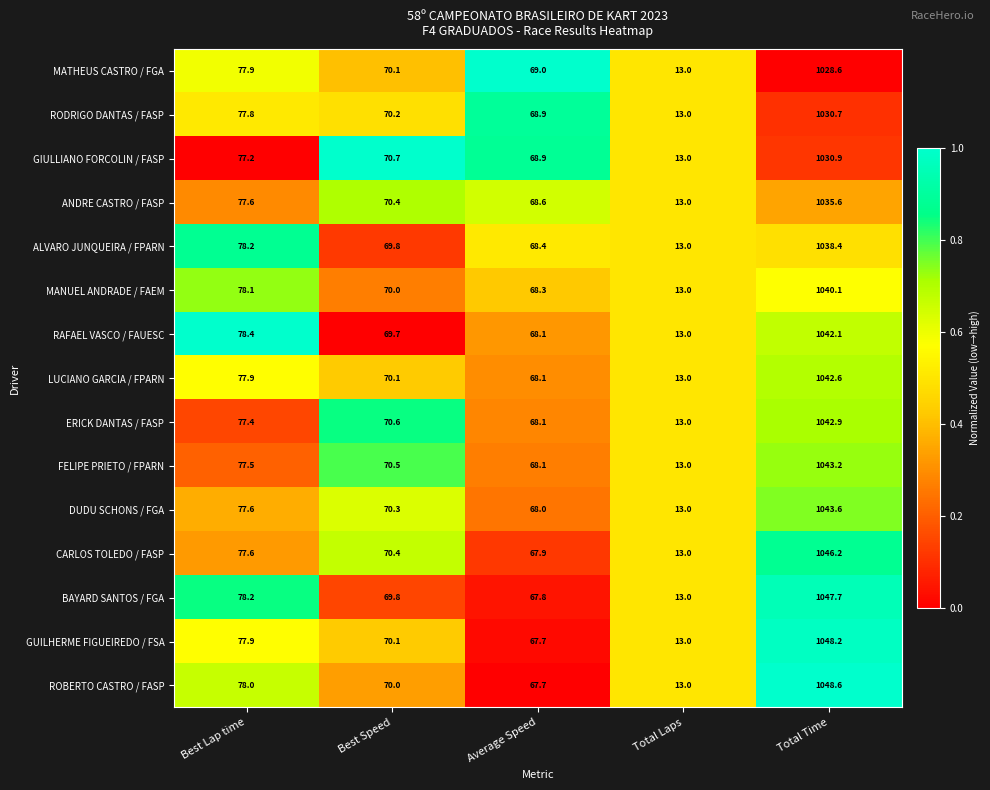

How many data points does each series have?

5